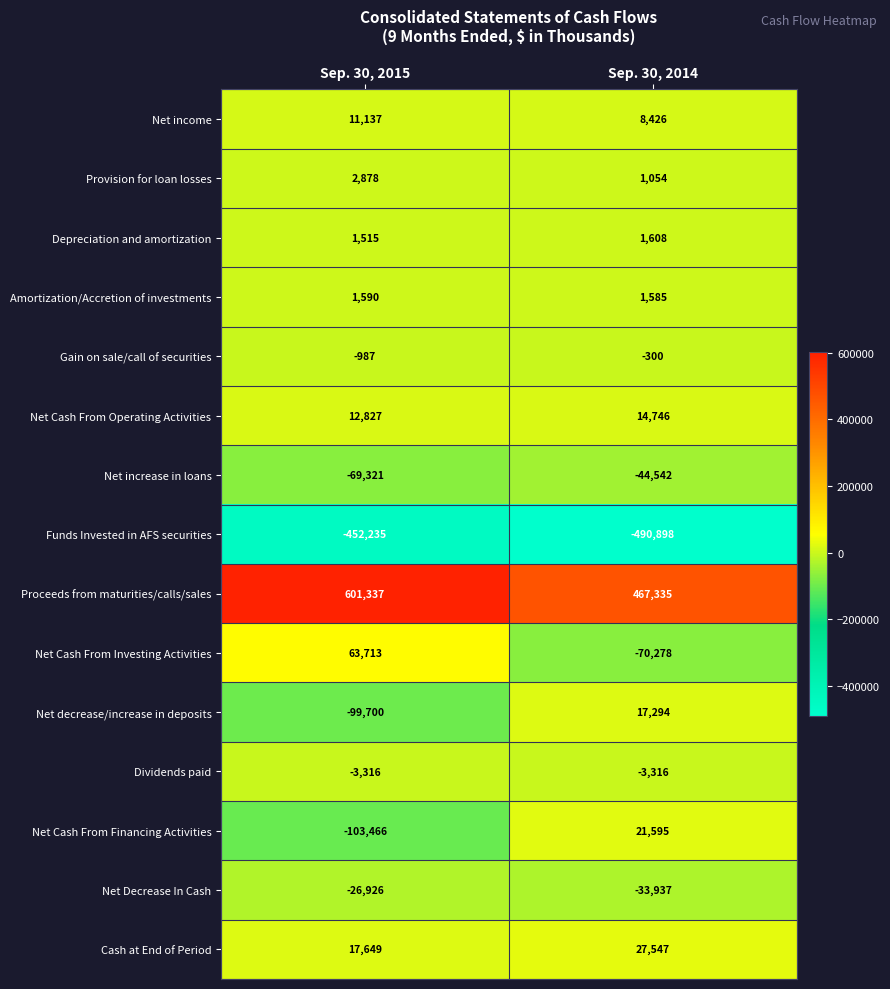

What is the average value of the Amortization/Accretion of investments series?

1588